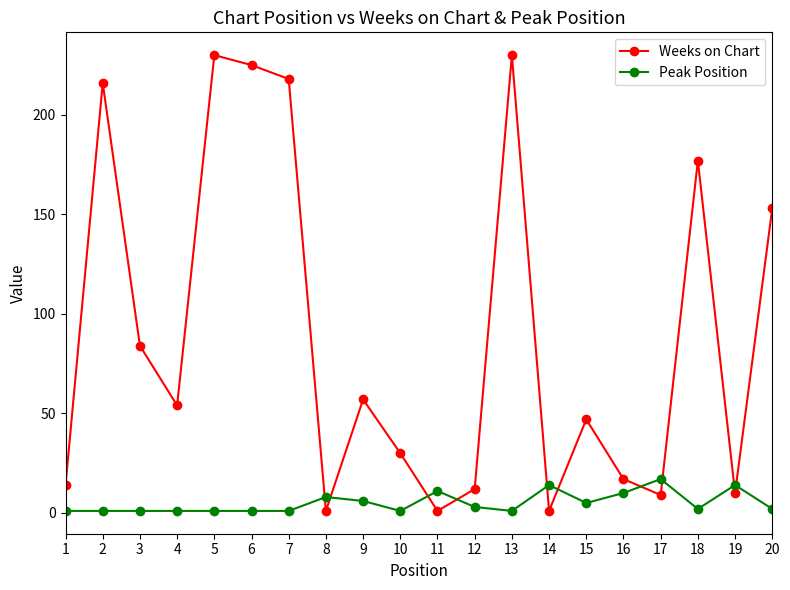

Which series ends up on top after the final intersection of Weeks on Chart and Peak Position?

Weeks on Chart